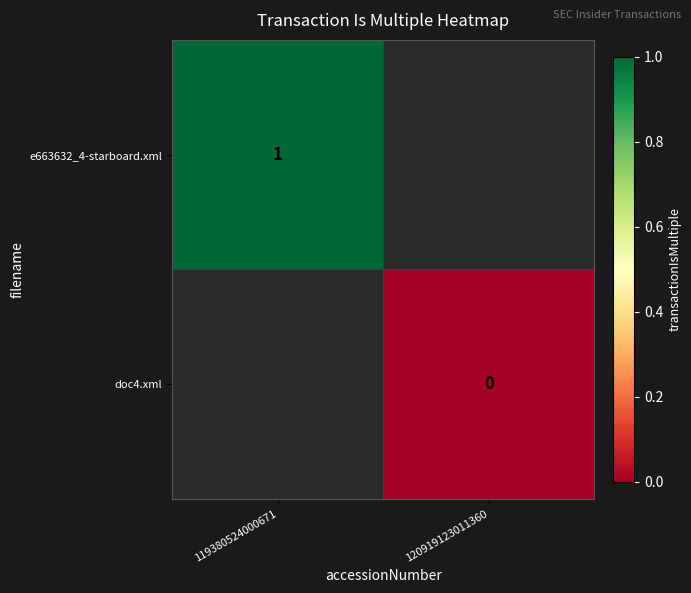

The e663632_4-starboard.xml series shows 2 at 119380524000671. True or false?

False